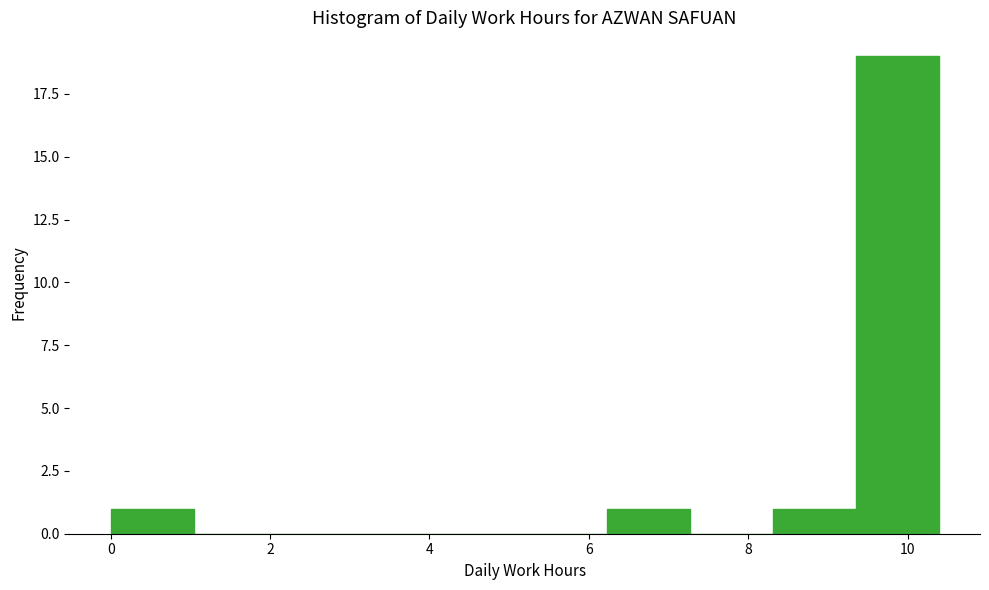

Reading left to right, list every bar in this chart as the range it spans on the x-axis followed by its height. Neither the bar edges nor the heights are printed on the chart, so give them approximately, as read against the axes.

0.0 to 1.0: 1
1.0 to 2.0: 0
2.0 to 3.2: 0
3.2 to 4.2: 0
4.2 to 5.2: 0
5.2 to 6.2: 0
6.2 to 7.2: 1
7.2 to 8.4: 0
8.4 to 9.4: 1
9.4 to 10.4: 19